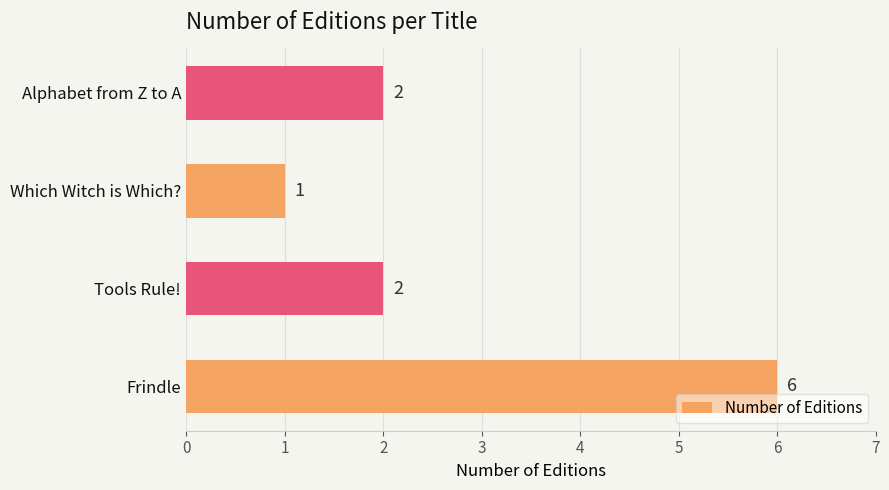

The value at Tools Rule! is 1. True or false?

False